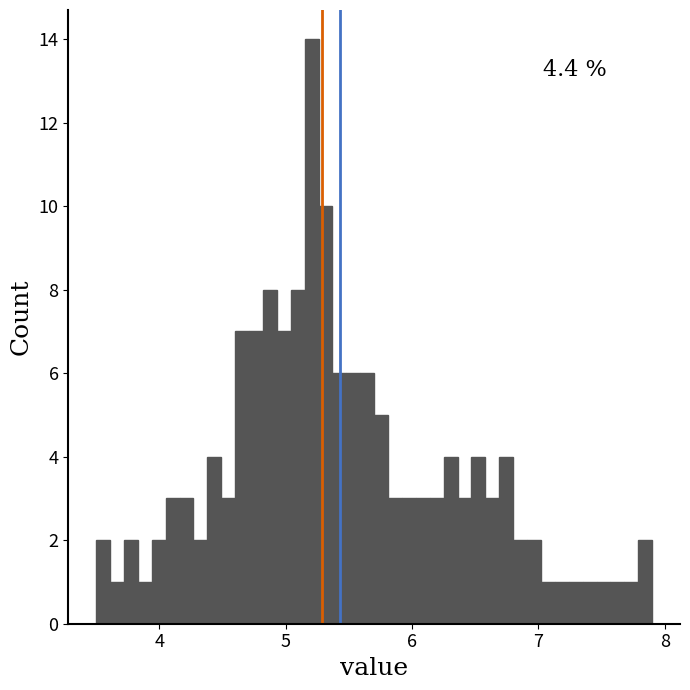

Read against the x-axis, roughly where is the centre of the tallest bar?

5.2